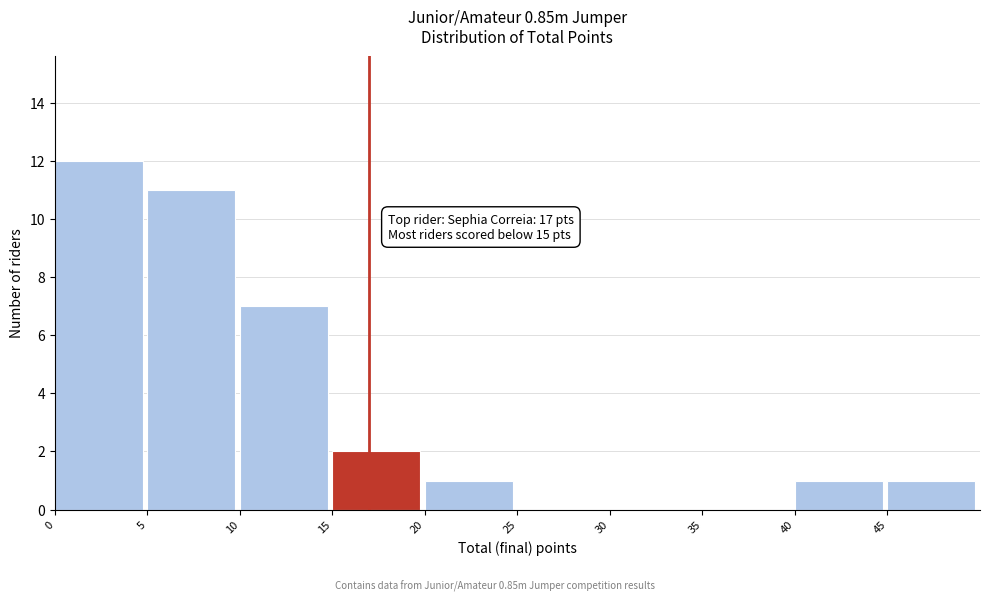

Over which range of the x-axis is the bar tallest?

0 to 5